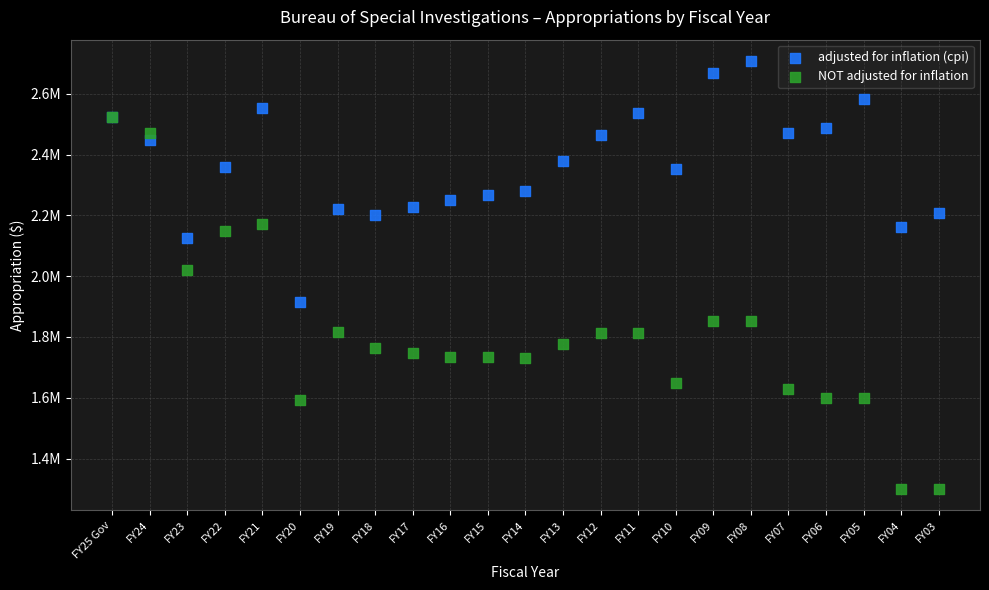

What are all the series names shown in the legend?

adjusted for inflation (cpi), NOT adjusted for inflation